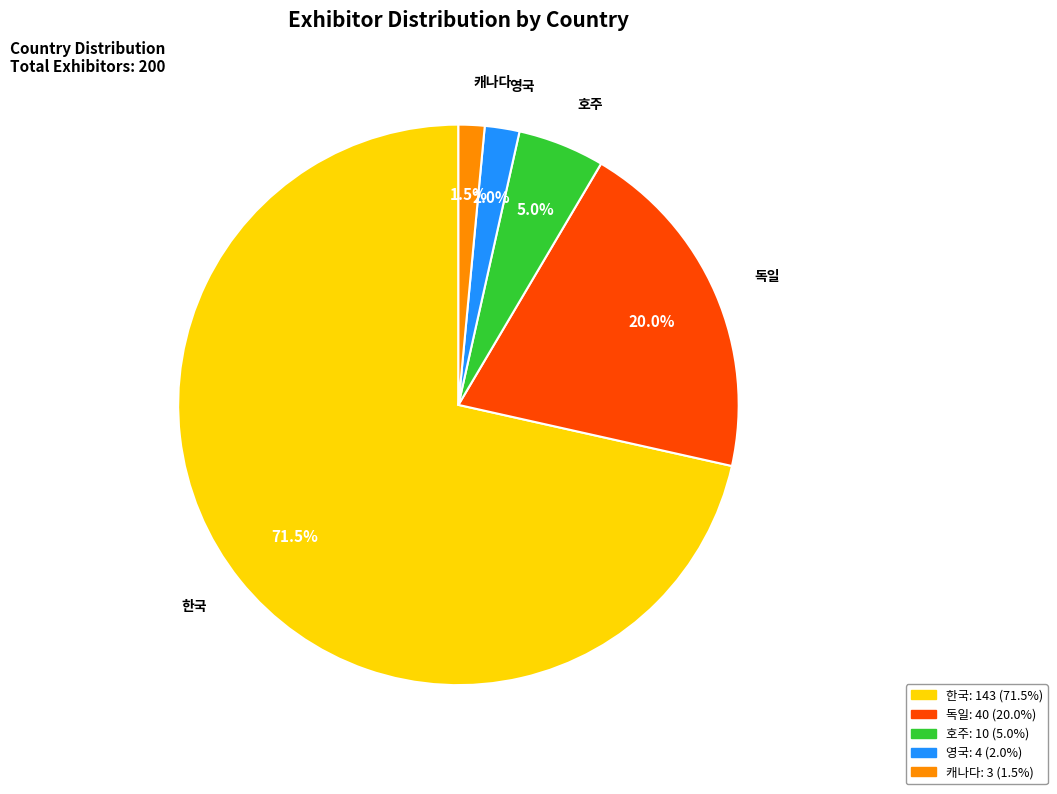

What is the ratio of the value at 독일 to the value at 영국?

10.0